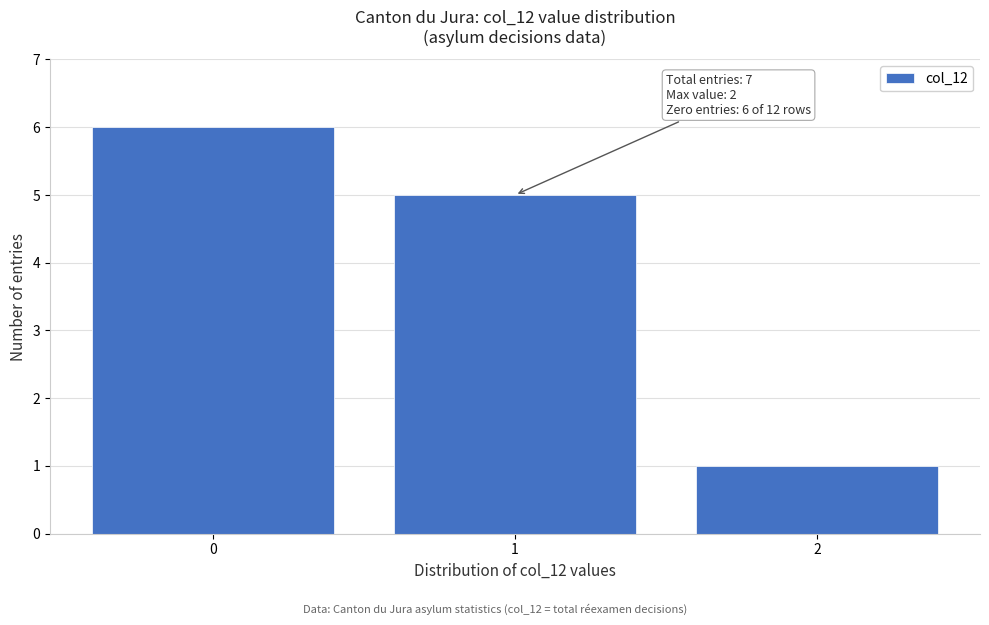

Reading left to right, list all the values displayed in this chart.

6	5	1